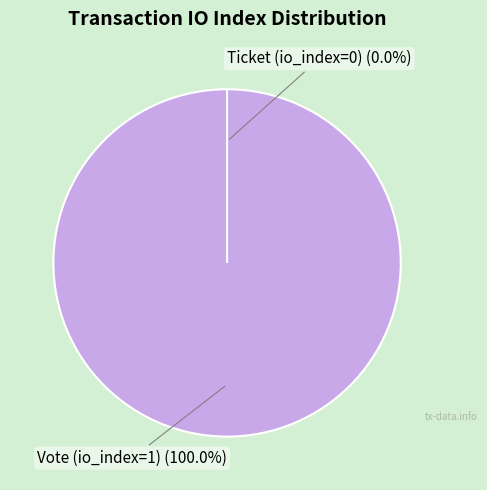

To the nearest percent, what portion does Vote (io_index=1) represent?

100%